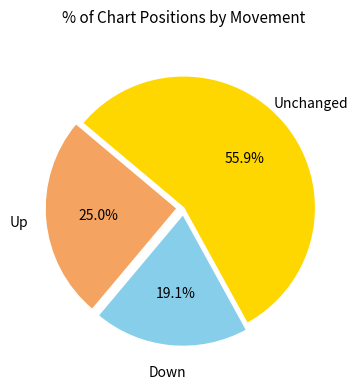

To the nearest percent, what is the average slice percentage?

33%